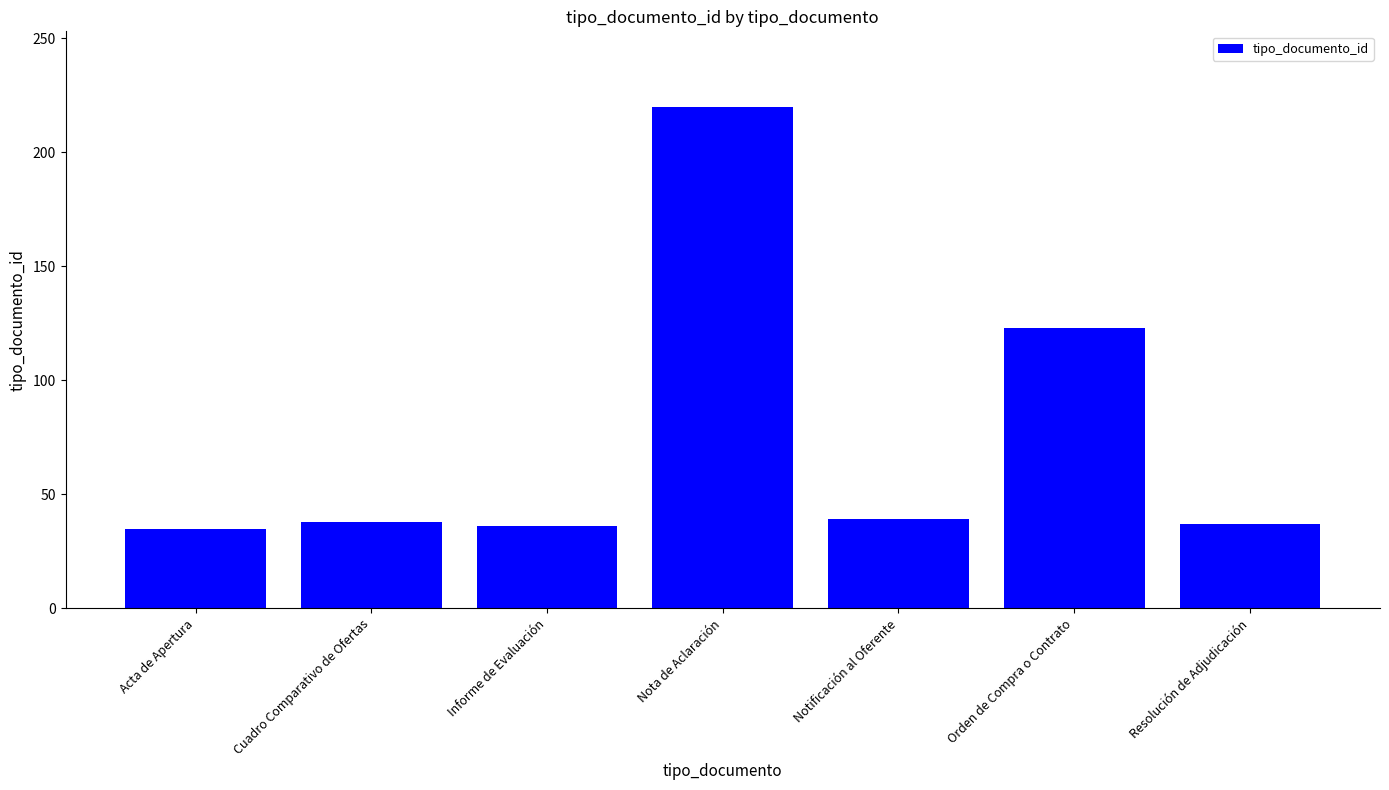

True or false: the data shows 10 at Cuadro Comparativo de Ofertas.

False